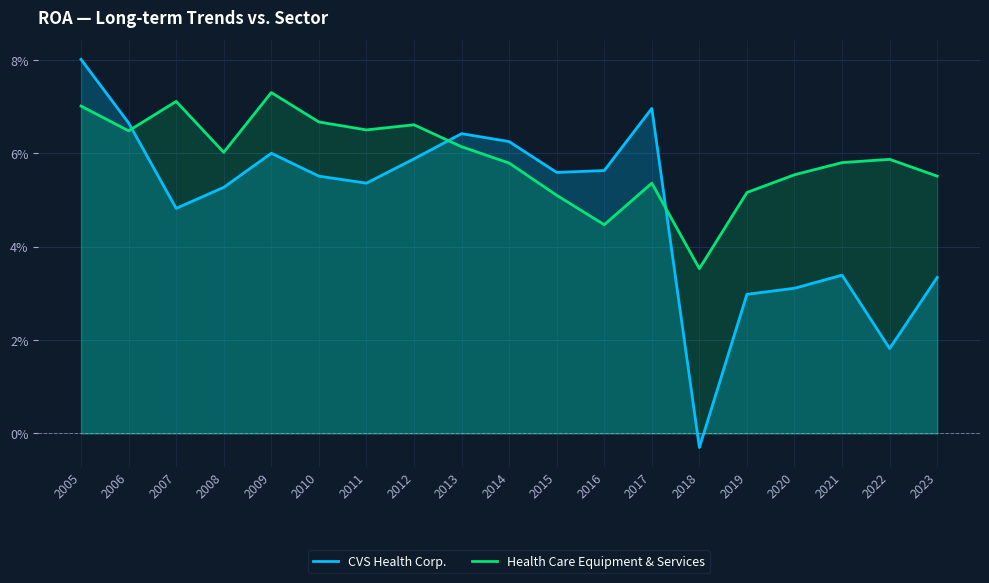

What are all the series names shown in the legend?

CVS Health Corp., Health Care Equipment & Services